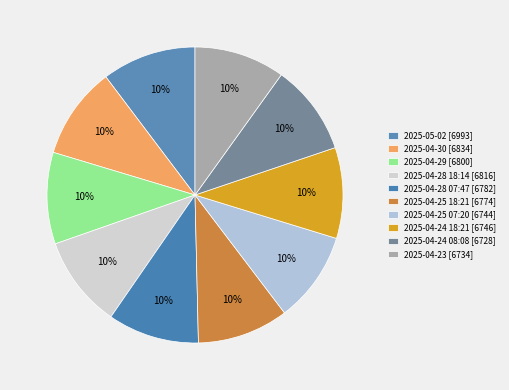

True or false: 2025-04-24 08:08 accounts for 23% of the total.

False